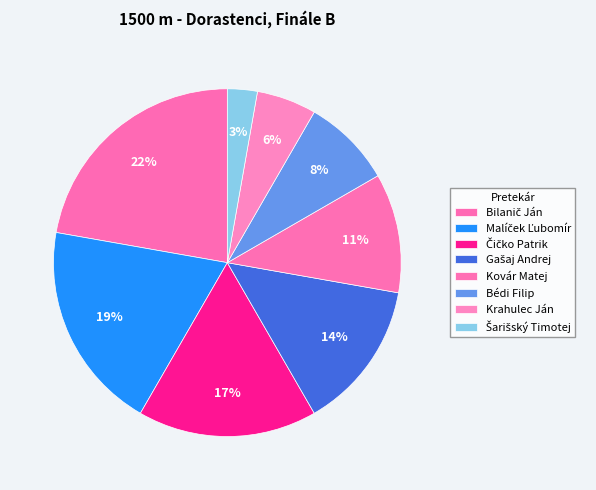

How many segments does this pie chart have?

8